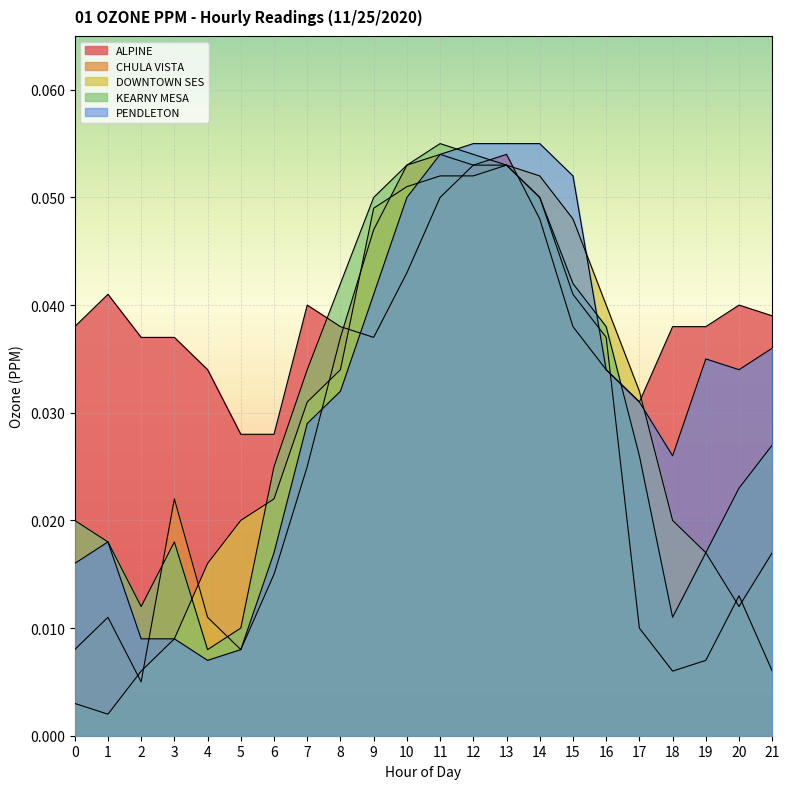

Between 6 and 15, which series saw the biggest shift?

PENDLETON